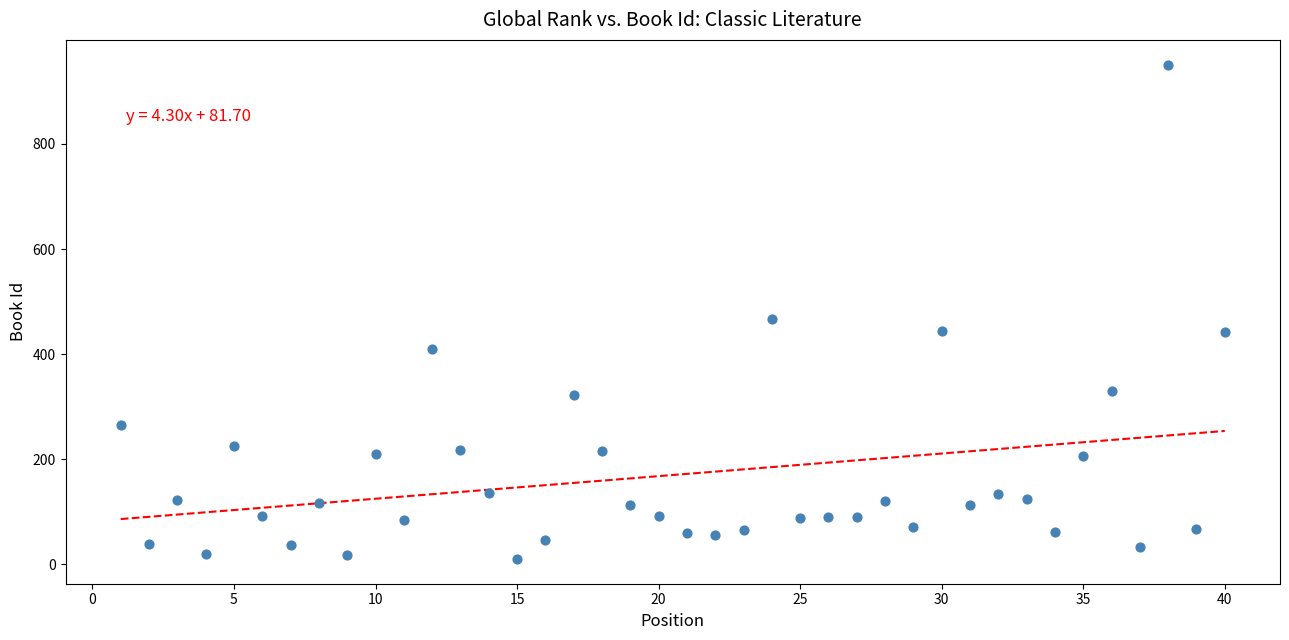

What is the range of X values (max minus min)?

39